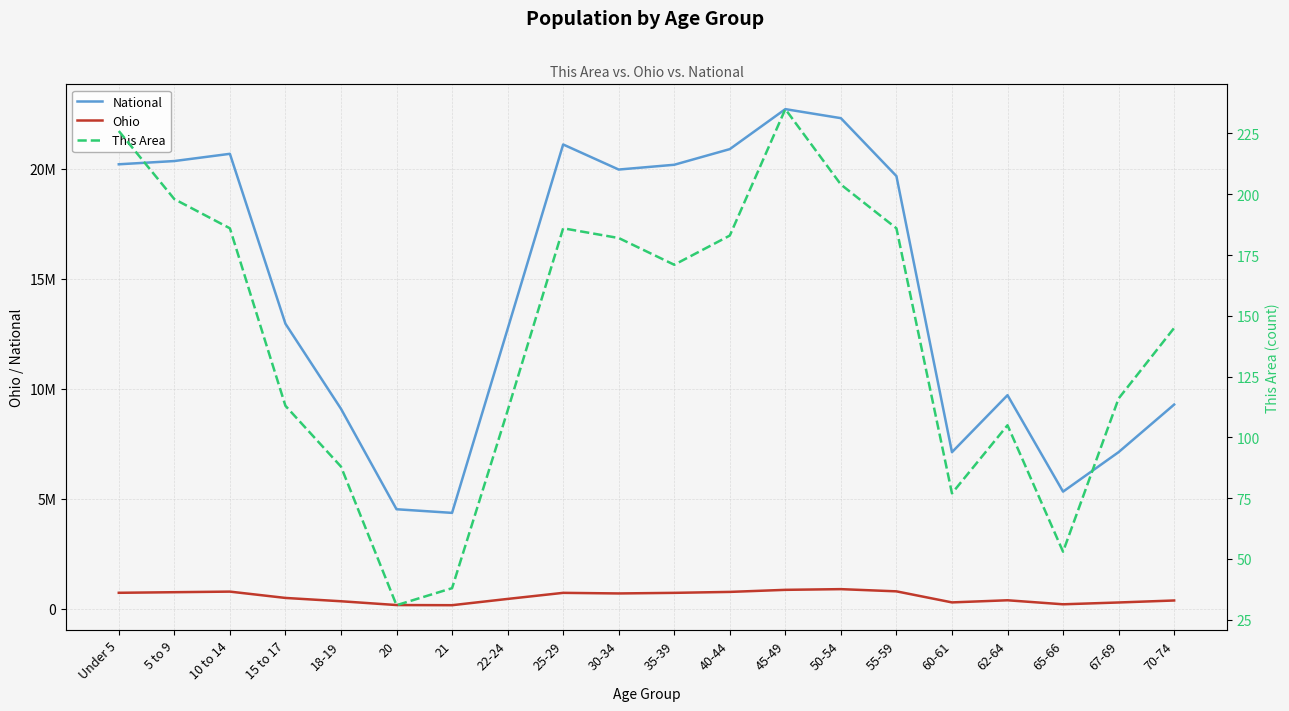

Reading left to right, list all the values displayed in this chart.

National: Under 5=20201362	5 to 9=20348657	10 to 14=20677194	15 to 17=12954254	18-19=9086089	20=4519129	21=4354294	22-24=12712576	25-29=21101849	30-34=19962099	35-39=20179642	40-44=20890964	45-49=22708591	50-54=22298125	55-59=19664805	60-61=7113727	62-64=9704197	65-66=5319902	67-69=7115361	70-74=9278166
Ohio: Under 5=720856	5 to 9=747889	10 to 14=774699	15 to 17=487307	18-19=336375	20=163986	21=157045	22-24=442085	25-29=718630	30-34=691329	35-39=718462	40-44=761369	45-49=855134	50-54=887057	55-59=786857	60-61=284403	62-64=381006	65-66=198333	67-69=280531	70-74=371370
This Area: Under 5=226	5 to 9=198	10 to 14=186	15 to 17=113	18-19=88	20=31	21=38	22-24=111	25-29=186	30-34=182	35-39=171	40-44=183	45-49=235	50-54=204	55-59=186	60-61=77	62-64=105	65-66=53	67-69=116	70-74=145